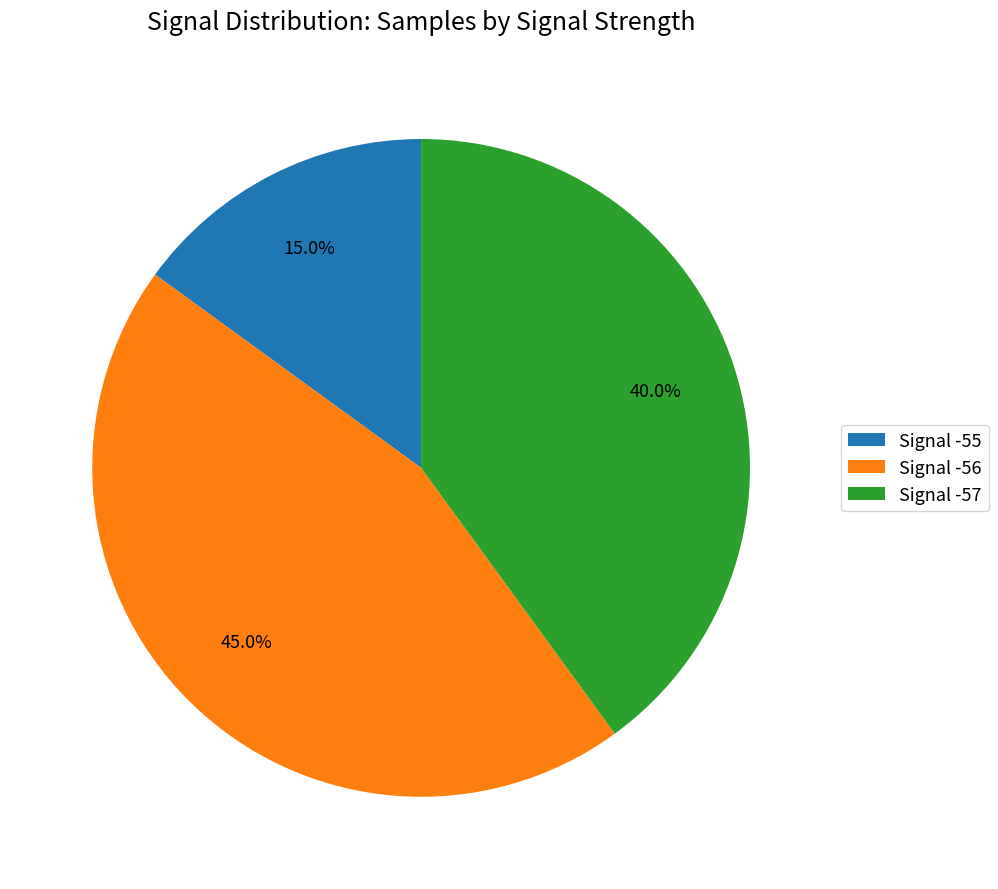

To the nearest percent, what is the average slice percentage?

33%